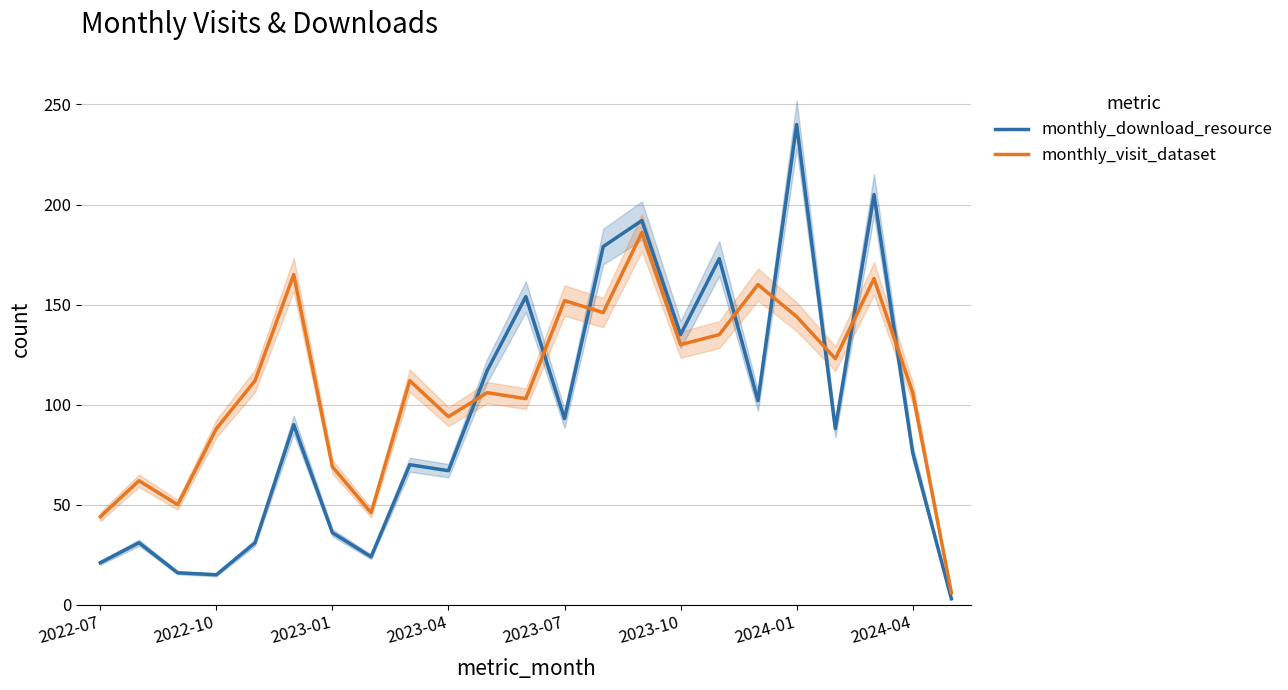

What is the total value across all series at 8?

182